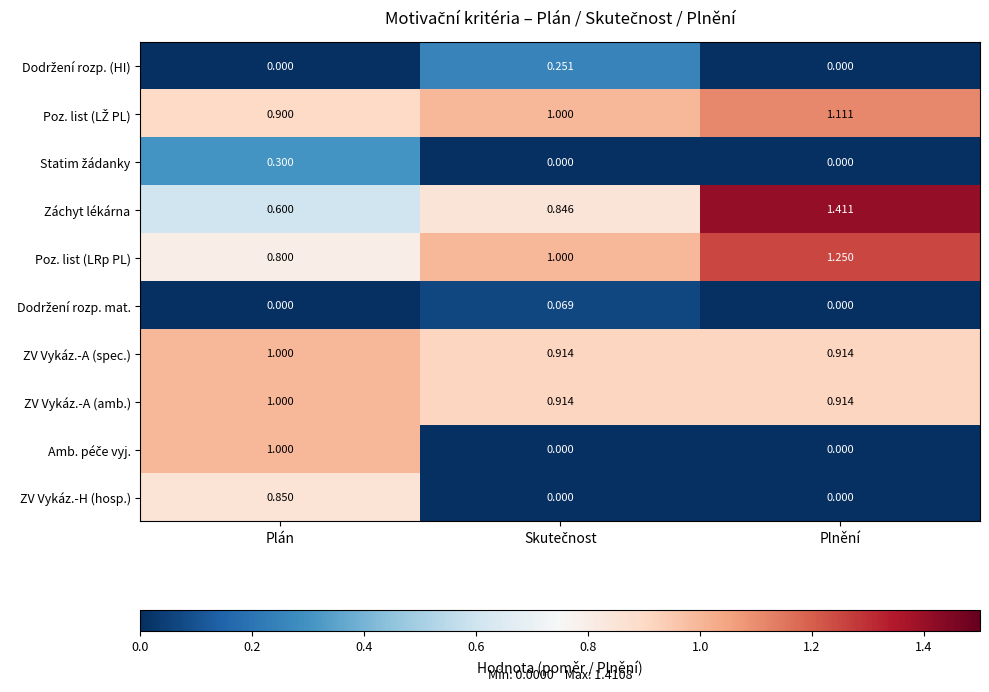

How many distinct data groups are displayed?

10